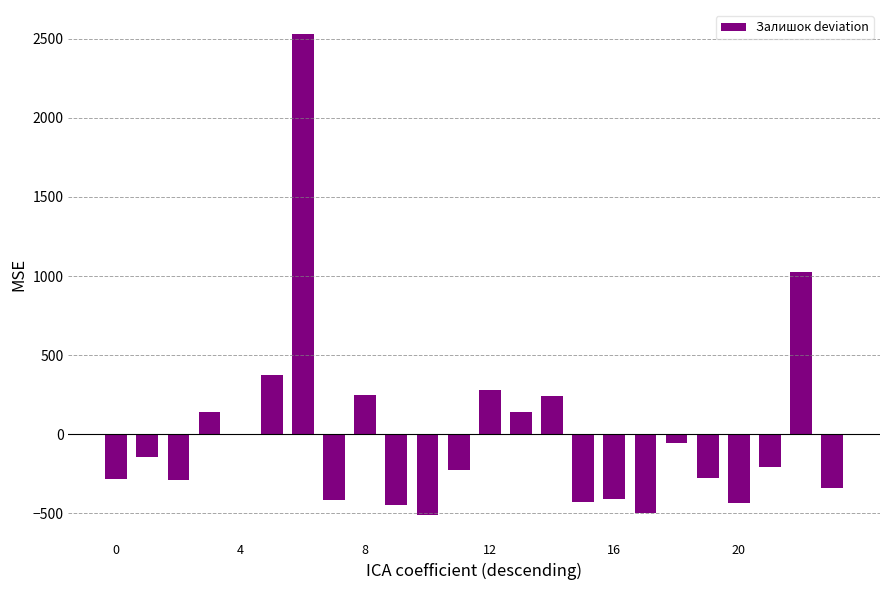

What is the maximum value shown in the chart?

2529.4